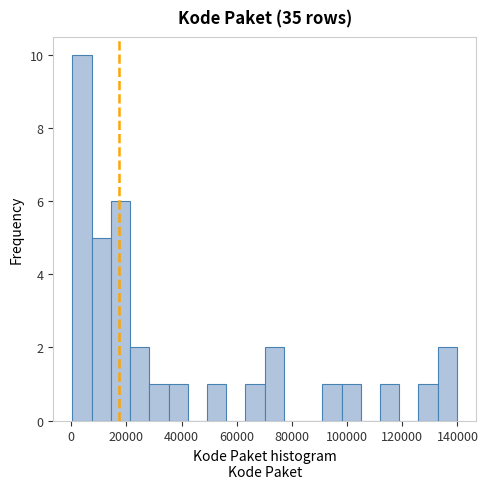

Around what value on the x-axis is the tallest bar? Give the approximate position of its centre, as read against the axis.

4000